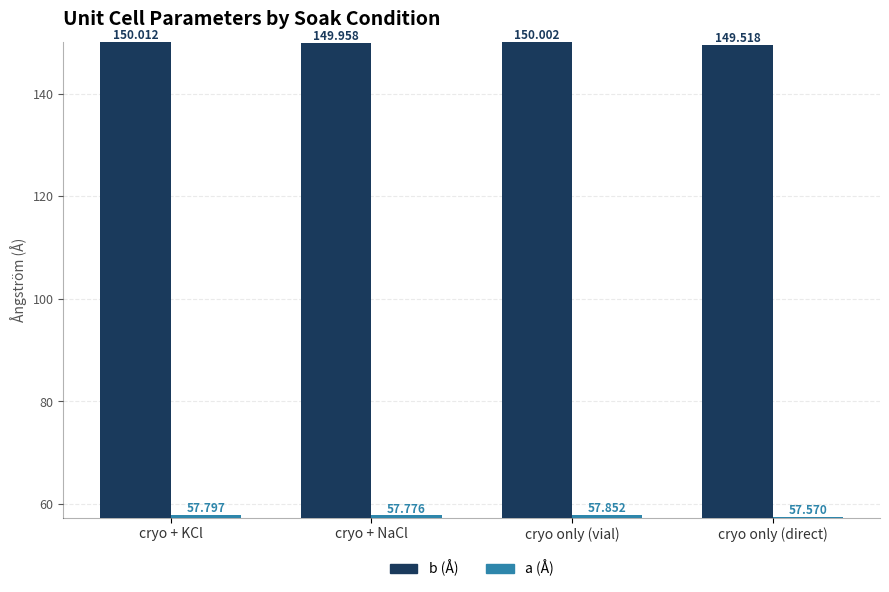

Which category has the lowest value across all series?

cryo only (direct)